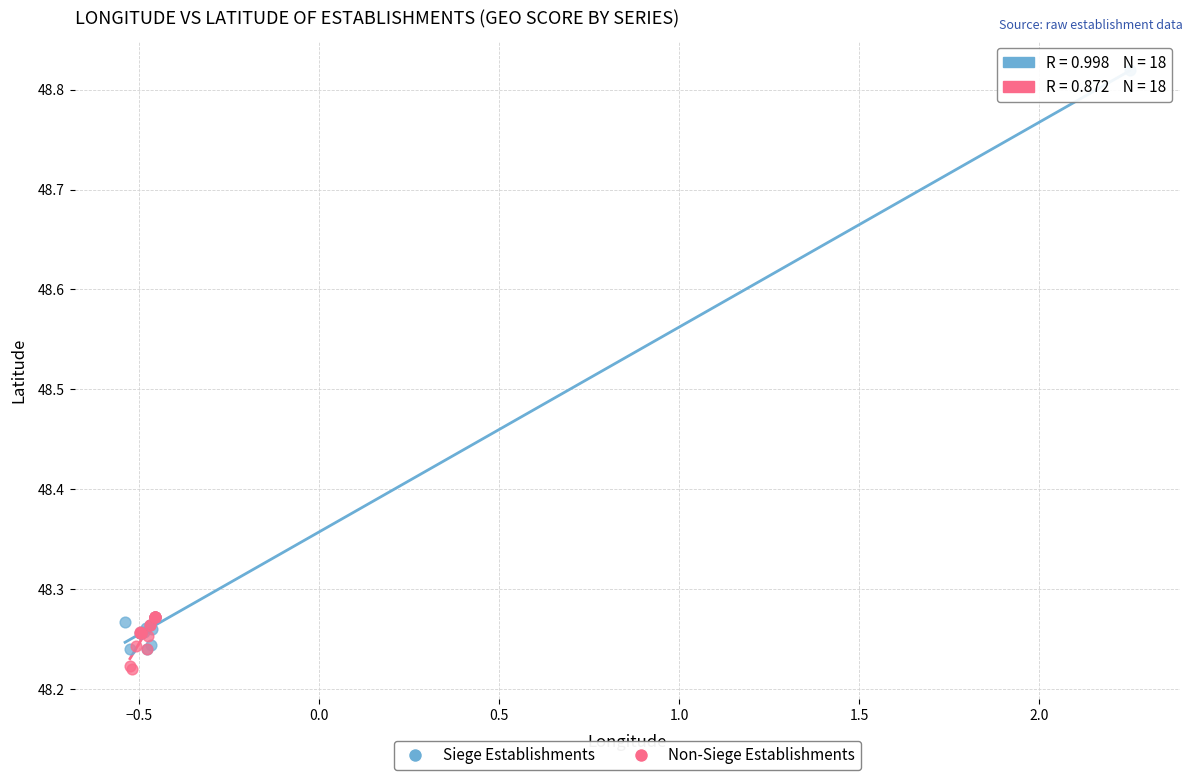

Which series contains the highest Y value?

Siege Establishments